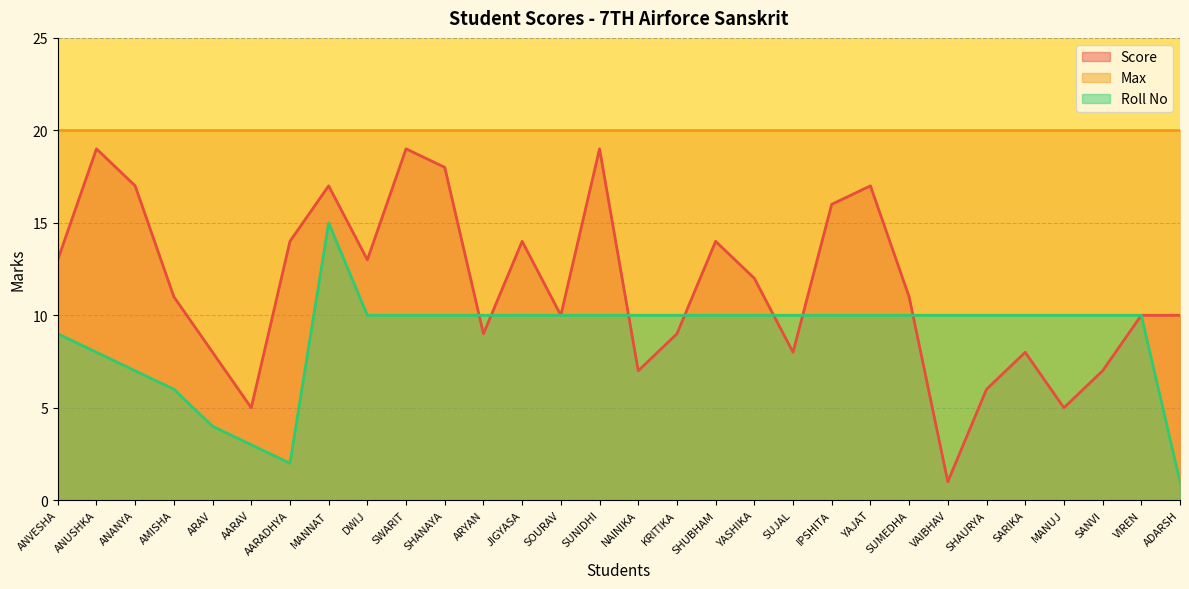

In Score, how many points are higher than both neighbors (excluding endpoints)?

8